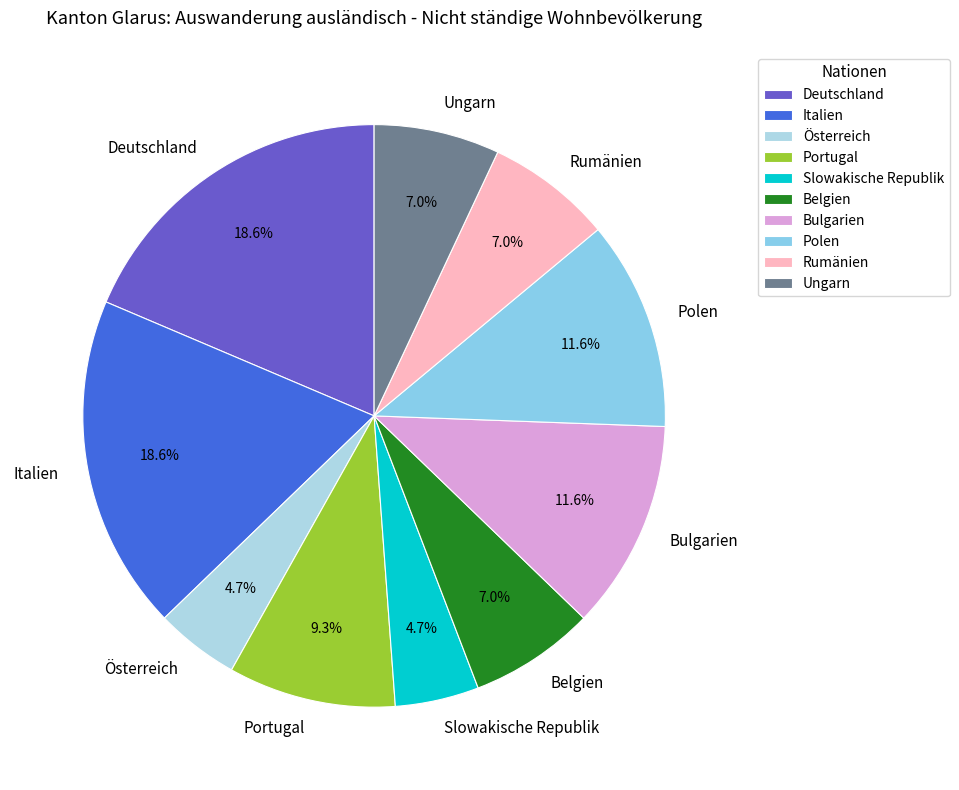

What is the ratio of the value at Polen to the value at Ungarn?

1.7